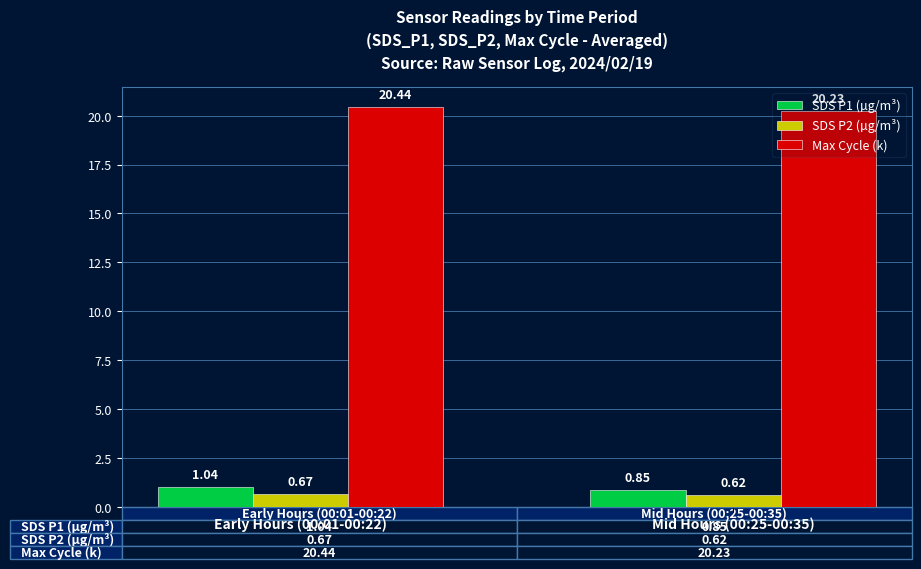

Rank the categories by SDS P1 (µg/m³) value from highest to lowest.

Early Hours (00:01-00:22), Mid Hours (00:25-00:35)